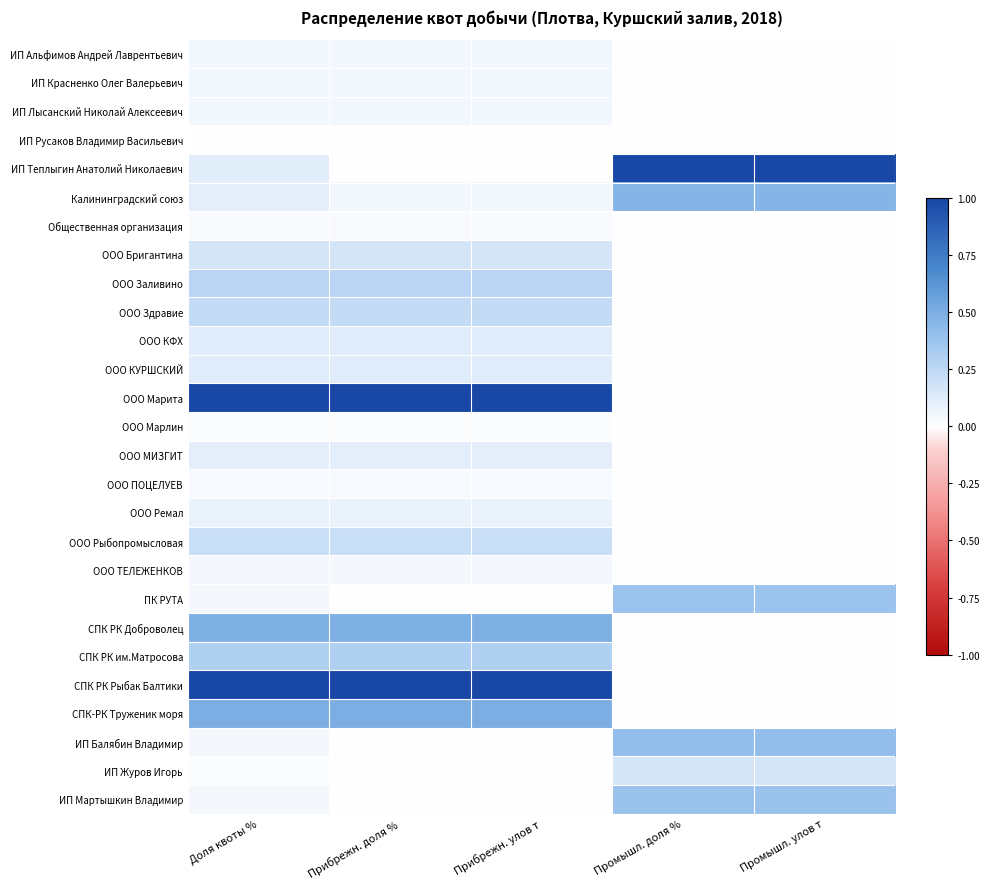

At how many categories does at least one series exceed 0?

5